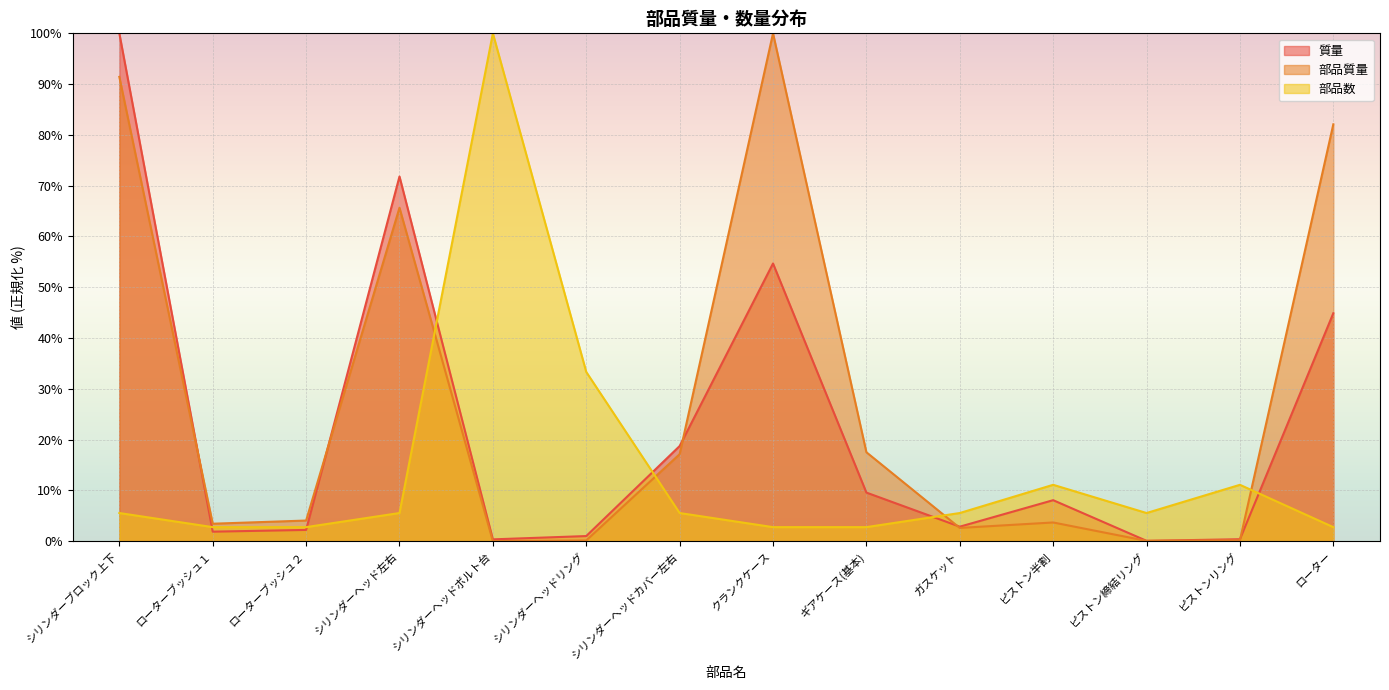

True or false: 質量 has a value of 3.0 at ローターブッシュ１.

False